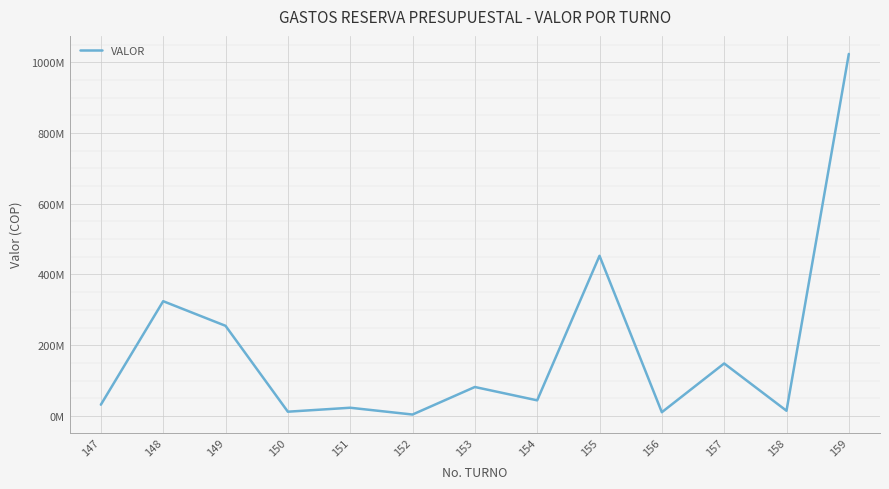

Does the chart display data point markers on the line(s)?

No